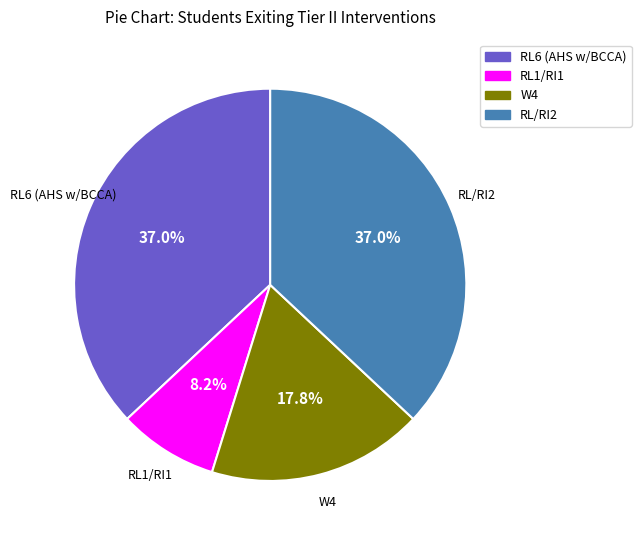

The RL6 (AHS w/BCCA) slice represents 52% of the pie. True or false?

False